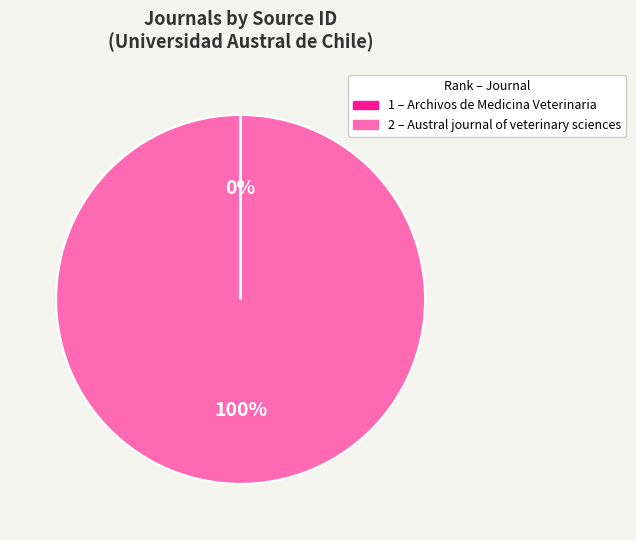

To the nearest percent, what is the difference between the largest and smallest slice percentages?

100%